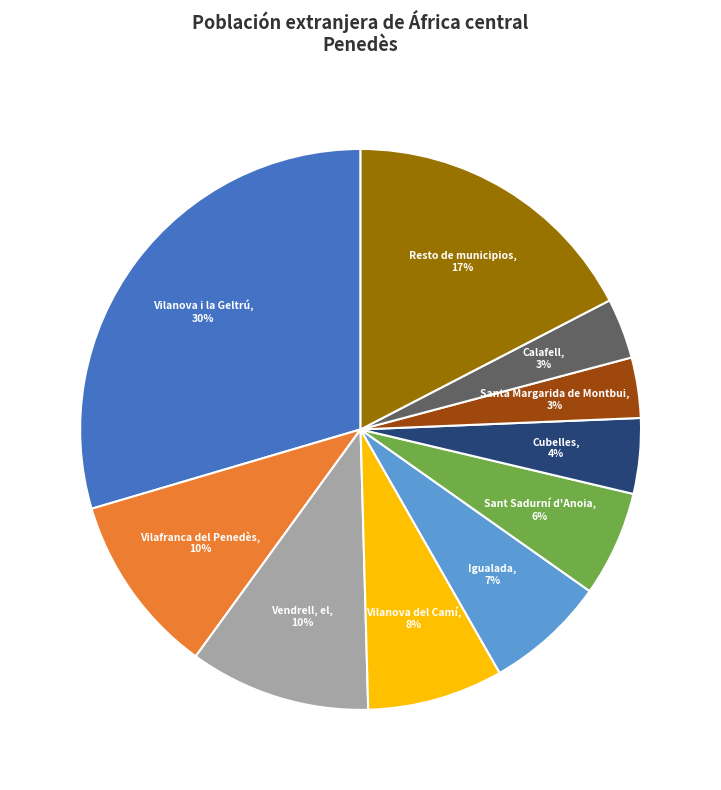

How many slices are in this pie chart?

10